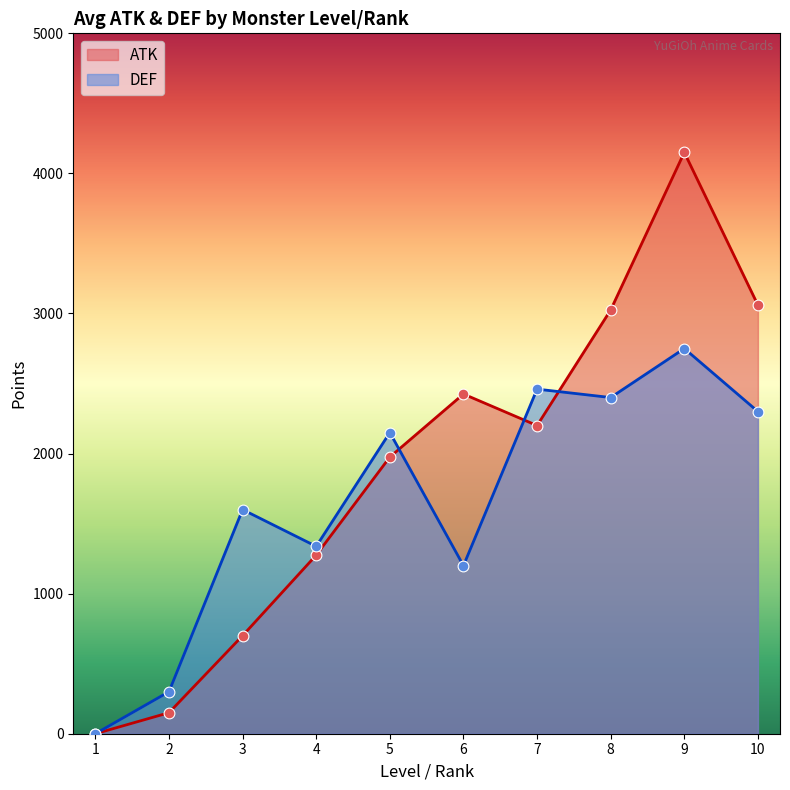

What are all the series names shown in the legend?

ATK, DEF